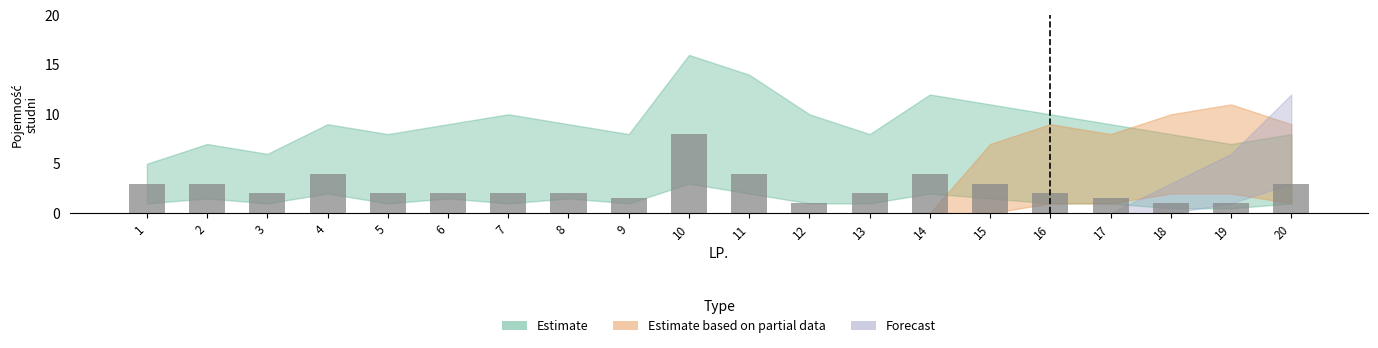

The value at 14 is 4.0. True or false?

True